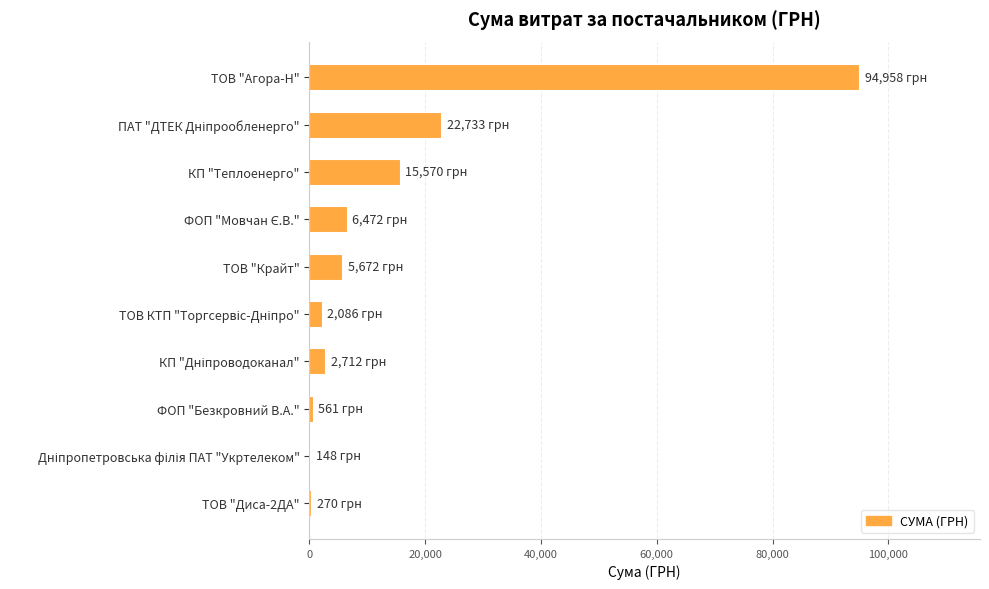

True or false: the data shows 5671.6 at ТОВ "Крайт".

True